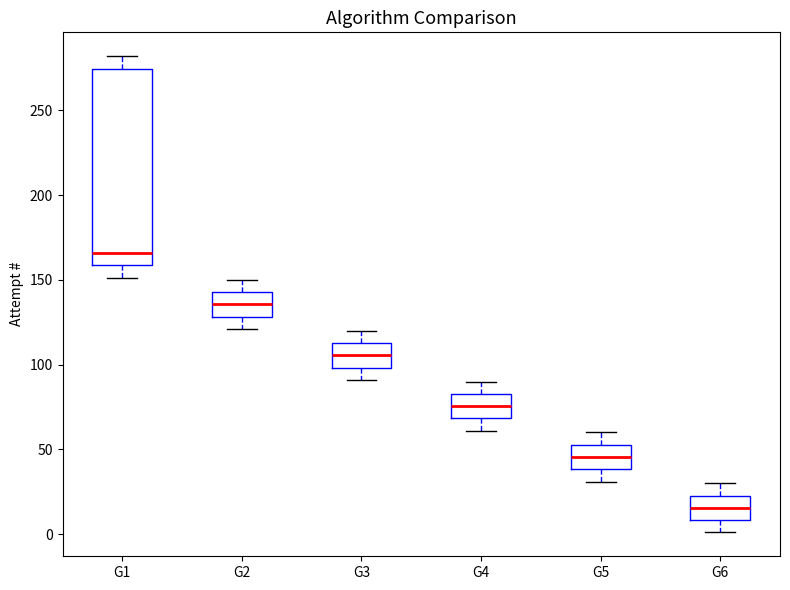

Reading left to right, transcribe this box plot: for each box, give where its median line is, the range the box spans, and where its two whiskers end, as read against the y-axis. The values are not printed on the chart, so give them approximately, as read against the axis.

G1: median 165, box 160 to 275, whiskers 150 to 280
G2: median 135, box 130 to 145, whiskers 120 to 150
G3: median 105, box 100 to 115, whiskers 90 to 120
G4: median 75, box 70 to 85, whiskers 60 to 90
G5: median 45, box 40 to 55, whiskers 30 to 60
G6: median 15, box 10 to 25, whiskers 0 to 30